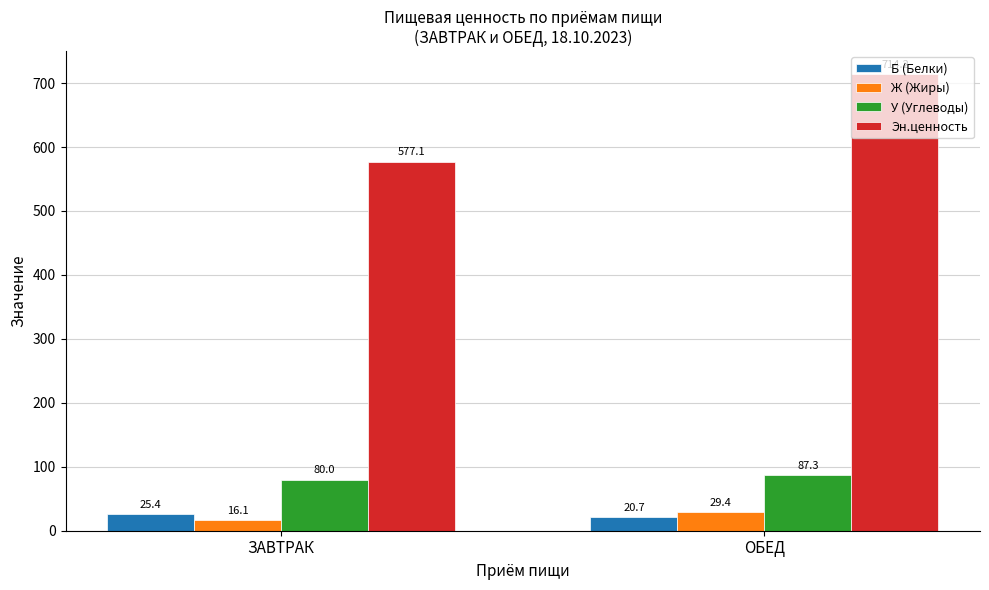

Is the value of У (Углеводы) at ЗАВТРАК greater than the value of Эн.ценность at ЗАВТРАК?

No